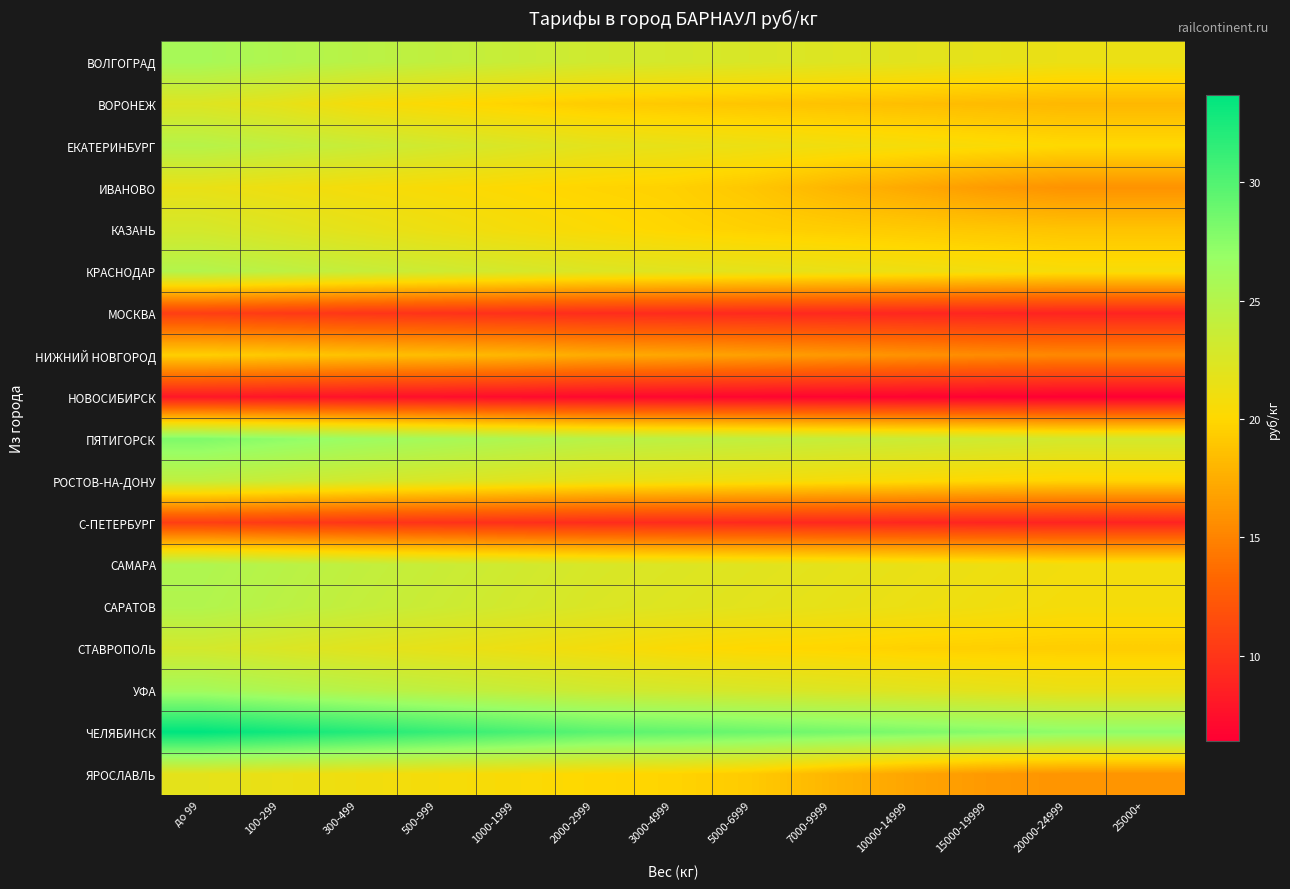

Reading right to left, extract all data points from this chart.

ВОЛГОГРАД: 25000+=21.4	20000-24999=21.4	15000-19999=21.7	10000-14999=22.0	7000-9999=22.3	5000-6999=22.6	3000-4999=22.9	2000-2999=23.2	1000-1999=23.7	500-999=24.2	300-499=24.7	100-299=25.3	до 99=25.9
ВОРОНЕЖ: 25000+=18.1	20000-24999=18.1	15000-19999=18.3	10000-14999=18.5	7000-9999=18.7	5000-6999=18.9	3000-4999=19.1	2000-2999=19.3	1000-1999=19.7	500-999=20.2	300-499=20.7	100-299=21.7	до 99=22.3
ЕКАТЕРИНБУРГ: 25000+=20.1	20000-24999=20.1	15000-19999=20.4	10000-14999=20.7	7000-9999=21.0	5000-6999=21.3	3000-4999=21.6	2000-2999=21.9	1000-1999=22.5	500-999=23.1	300-499=23.7	100-299=24.3	до 99=24.9
ИВАНОВО: 25000+=15.9	20000-24999=15.9	15000-19999=16.4	10000-14999=17.2	7000-9999=18.0	5000-6999=19.0	3000-4999=19.6	2000-2999=19.8	1000-1999=20.1	500-999=20.4	300-499=20.7	100-299=21.1	до 99=21.5
КАЗАНЬ: 25000+=18.8	20000-24999=18.8	15000-19999=19.0	10000-14999=19.2	7000-9999=19.4	5000-6999=19.6	3000-4999=19.9	2000-2999=20.3	1000-1999=20.7	500-999=21.2	300-499=21.7	100-299=22.3	до 99=22.9
КРАСНОДАР: 25000+=20.6	20000-24999=20.6	15000-19999=20.9	10000-14999=21.2	7000-9999=21.5	5000-6999=21.8	3000-4999=22.1	2000-2999=22.4	1000-1999=22.9	500-999=23.4	300-499=23.9	100-299=24.5	до 99=25.1
МОСКВА: 25000+=8.8	20000-24999=8.8	15000-19999=8.9	10000-14999=9.0	7000-9999=9.1	5000-6999=9.2	3000-4999=9.3	2000-2999=9.4	1000-1999=9.6	500-999=9.8	300-499=10.0	100-299=10.3	до 99=10.6
НИЖНИЙ НОВГОРОД: 25000+=15.3	20000-24999=15.3	15000-19999=15.5	10000-14999=15.9	7000-9999=16.3	5000-6999=16.7	3000-4999=17.1	2000-2999=17.4	1000-1999=18.0	500-999=18.4	300-499=18.7	100-299=19.1	до 99=19.5
НОВОСИБИРСК: 25000+=6.4	20000-24999=6.4	15000-19999=6.5	10000-14999=6.6	7000-9999=6.7	5000-6999=6.8	3000-4999=6.9	2000-2999=7.0	1000-1999=7.2	500-999=7.4	300-499=7.6	100-299=7.8	до 99=8.0
ПЯТИГОРСК: 25000+=23.0	20000-24999=23.0	15000-19999=23.3	10000-14999=23.6	7000-9999=23.9	5000-6999=24.2	3000-4999=24.5	2000-2999=24.8	1000-1999=25.4	500-999=26.0	300-499=26.6	100-299=27.3	до 99=28.0
РОСТОВ-НА-ДОНУ: 25000+=19.8	20000-24999=19.8	15000-19999=20.0	10000-14999=20.3	7000-9999=20.6	5000-6999=20.9	3000-4999=21.2	2000-2999=21.5	1000-1999=22.0	500-999=22.5	300-499=23.0	100-299=23.6	до 99=24.2
С-ПЕТЕРБУРГ: 25000+=8.8	20000-24999=8.8	15000-19999=8.9	10000-14999=9.0	7000-9999=9.1	5000-6999=9.2	3000-4999=9.3	2000-2999=9.4	1000-1999=9.6	500-999=9.8	300-499=10.0	100-299=10.3	до 99=10.6
САМАРА: 25000+=20.9	20000-24999=20.9	15000-19999=21.2	10000-14999=21.5	7000-9999=21.8	5000-6999=22.1	3000-4999=22.4	2000-2999=22.7	1000-1999=23.2	500-999=23.7	300-499=24.2	100-299=24.8	до 99=25.4
САРАТОВ: 25000+=20.7	20000-24999=20.7	15000-19999=21.0	10000-14999=21.3	7000-9999=21.6	5000-6999=21.9	3000-4999=22.2	2000-2999=22.5	1000-1999=23.0	500-999=23.5	300-499=24.0	100-299=24.6	до 99=25.2
СТАВРОПОЛЬ: 25000+=19.4	20000-24999=19.4	15000-19999=19.5	10000-14999=19.6	7000-9999=19.9	5000-6999=20.0	3000-4999=20.3	2000-2999=20.8	1000-1999=21.2	500-999=21.6	300-499=22.0	100-299=22.5	до 99=23.0
УФА: 25000+=21.5	20000-24999=21.5	15000-19999=21.8	10000-14999=22.1	7000-9999=22.4	5000-6999=22.7	3000-4999=23.0	2000-2999=23.3	1000-1999=23.8	500-999=24.3	300-499=24.8	100-299=25.4	до 99=26.1
ЧЕЛЯБИНСК: 25000+=27.3	20000-24999=27.3	15000-19999=27.7	10000-14999=28.1	7000-9999=28.5	5000-6999=28.9	3000-4999=29.3	2000-2999=29.7	1000-1999=30.5	500-999=31.3	300-499=32.1	100-299=32.9	до 99=33.7
ЯРОСЛАВЛЬ: 25000+=16.0	20000-24999=16.0	15000-19999=16.3	10000-14999=17.0	7000-9999=18.0	5000-6999=19.2	3000-4999=19.8	2000-2999=20.0	1000-1999=20.4	500-999=20.7	300-499=21.0	100-299=21.4	до 99=21.8